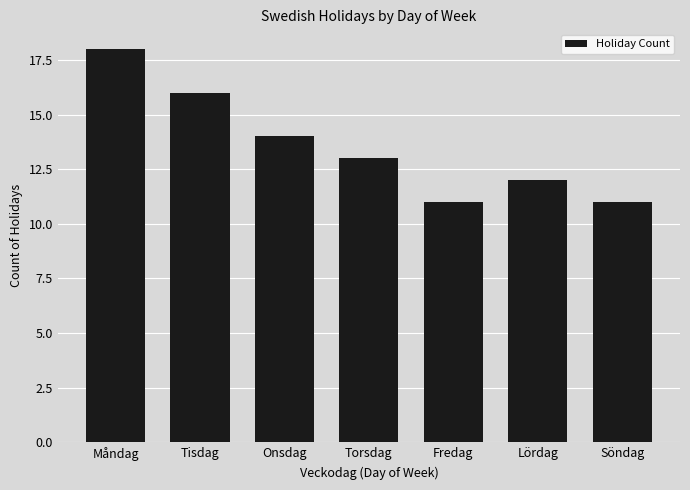

The chart shows a value of 11 at Söndag. True or false?

True